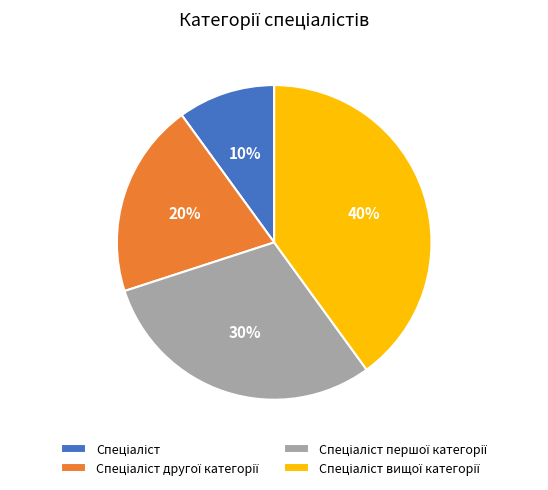

How many slices are in this pie chart?

4